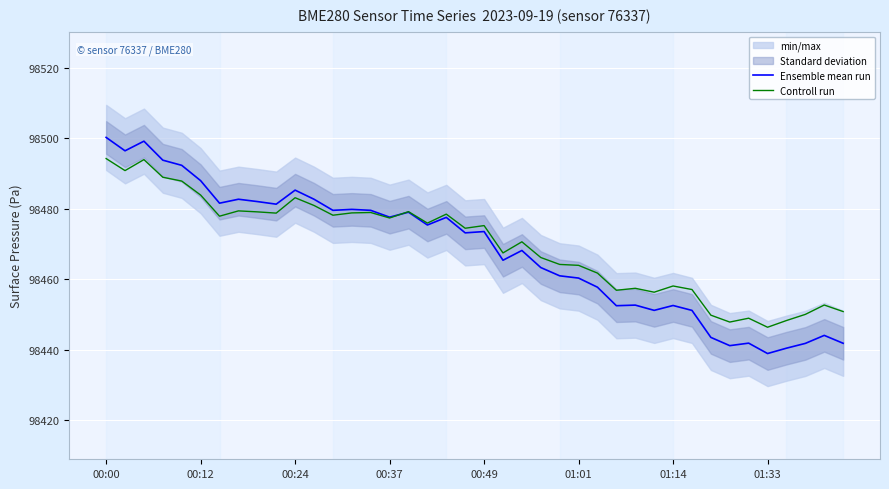

Where does the Ensemble mean run series first go above 98473?

00:00